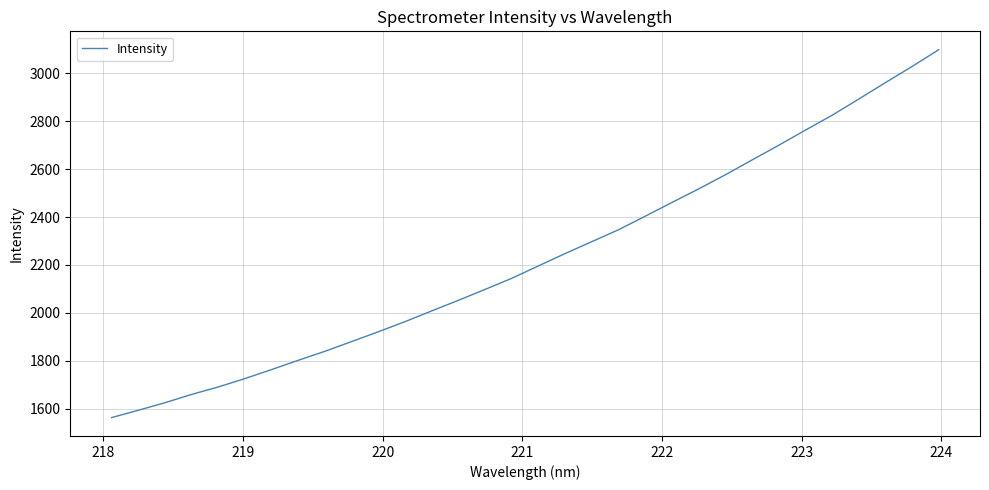

Count the number of categories in the chart.

32